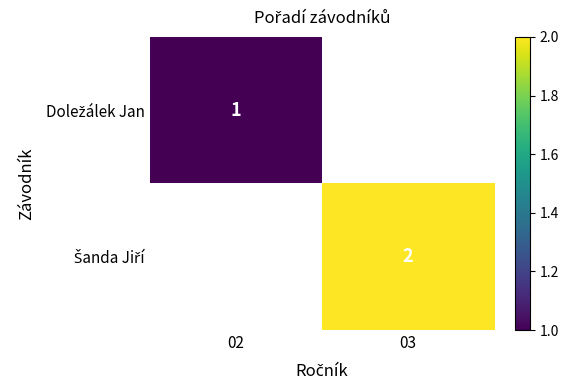

Which label corresponds to the largest value in the chart?

03